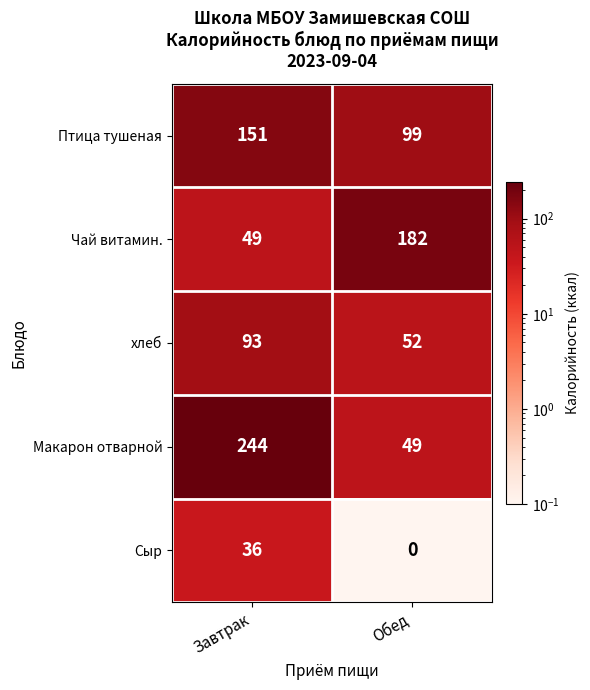

At how many categories does at least one series exceed 177?

2